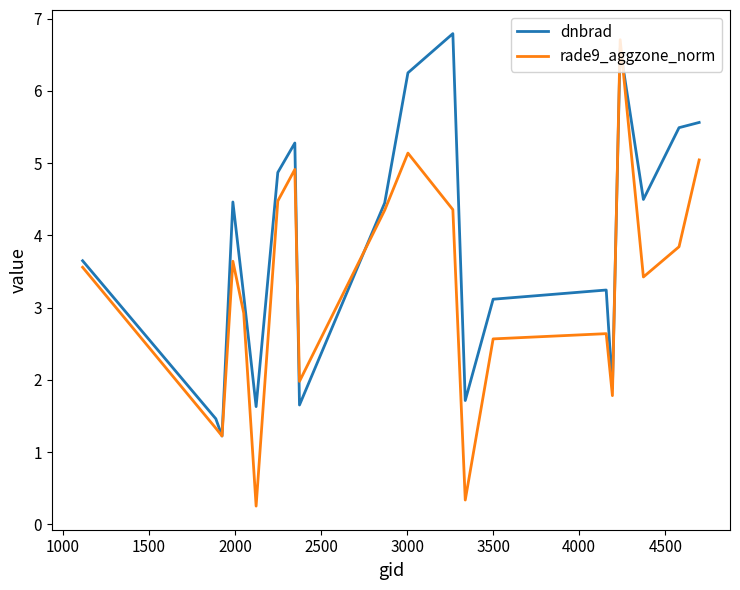

List the series in order of their overall mean, highest first.

dnbrad, rade9_aggzone_norm